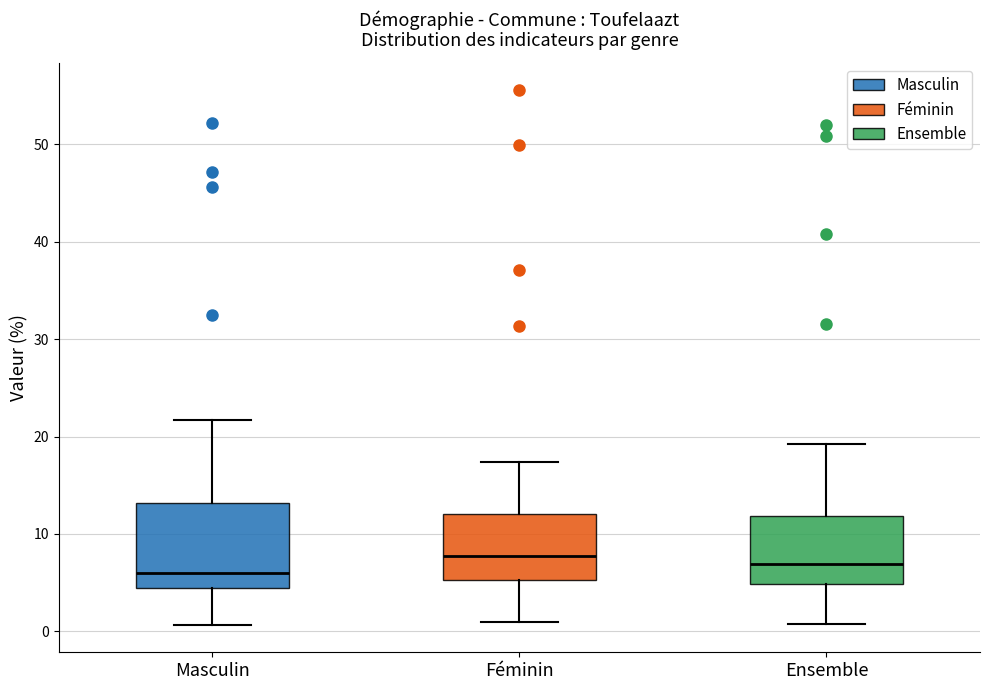

Which box is the tallest, from its lower edge to its upper edge?

Masculin